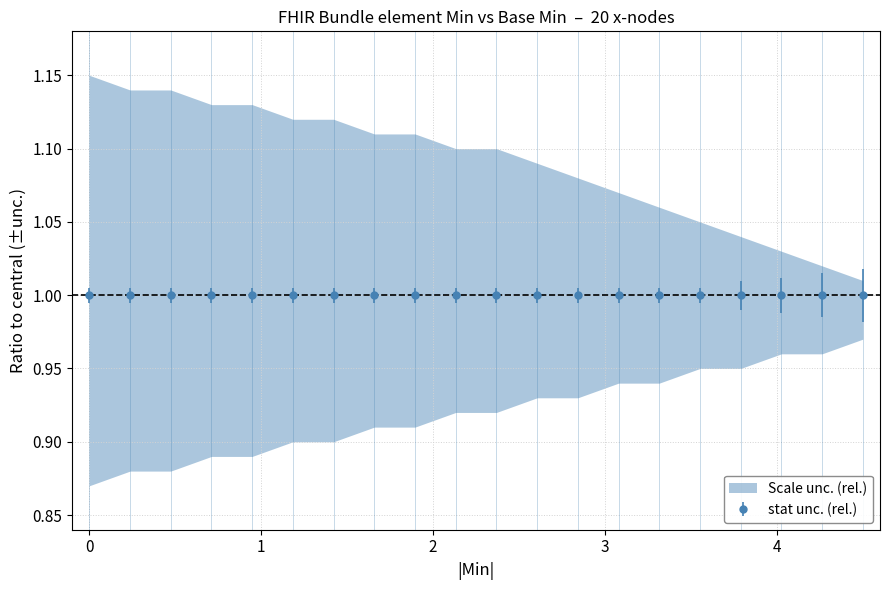

Does the chart have visible grid lines?

Yes